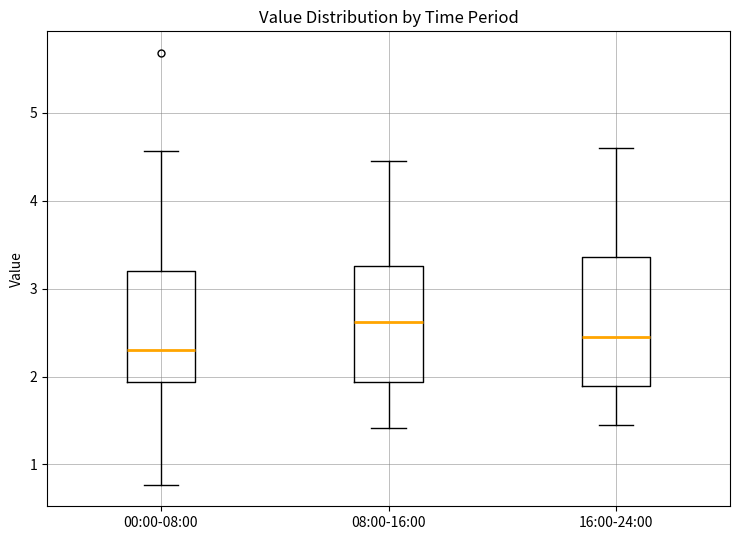

Reading left to right, transcribe this box plot: for each box, give where its median line is, the range the box spans, and where its two whiskers end, as read against the y-axis. The values are not printed on the chart, so give them approximately, as read against the axis.

00:00-08:00: median 2.3, box 1.9 to 3.2, whiskers 0.8 to 4.6
08:00-16:00: median 2.6, box 1.9 to 3.3, whiskers 1.4 to 4.5
16:00-24:00: median 2.5, box 1.9 to 3.4, whiskers 1.5 to 4.6